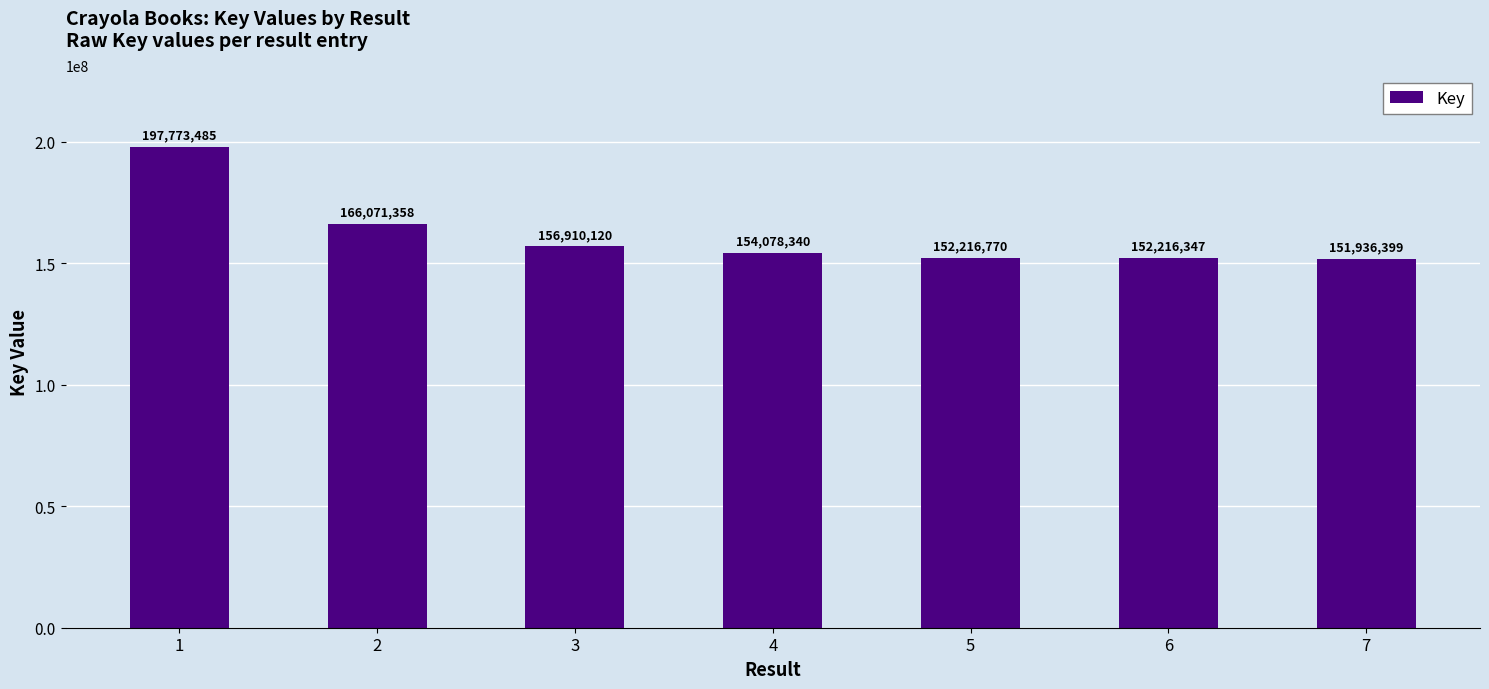

List the labels in order of value, largest first.

1, 2, 3, 4, 5, 6, 7